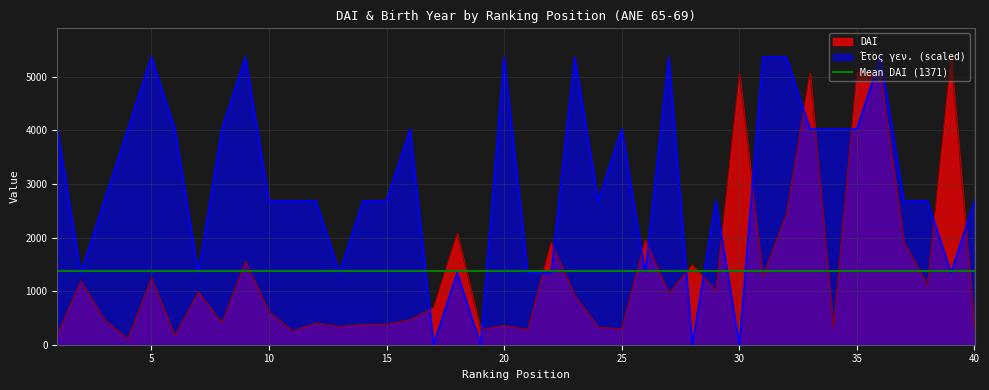

What is the maximum value for Etos_gen?

5370.0